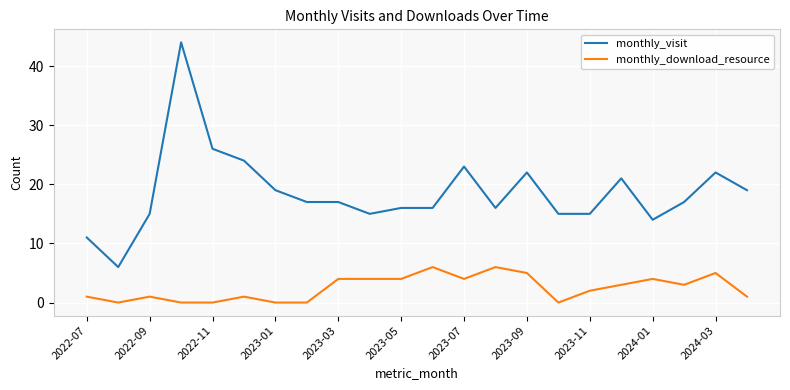

List the series in order of their peak value, lowest first.

monthly_download_resource, monthly_visit